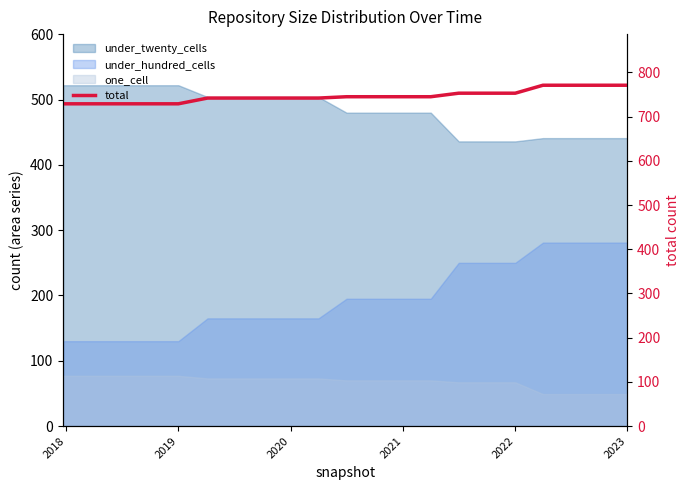

What is the greatest value displayed?

771